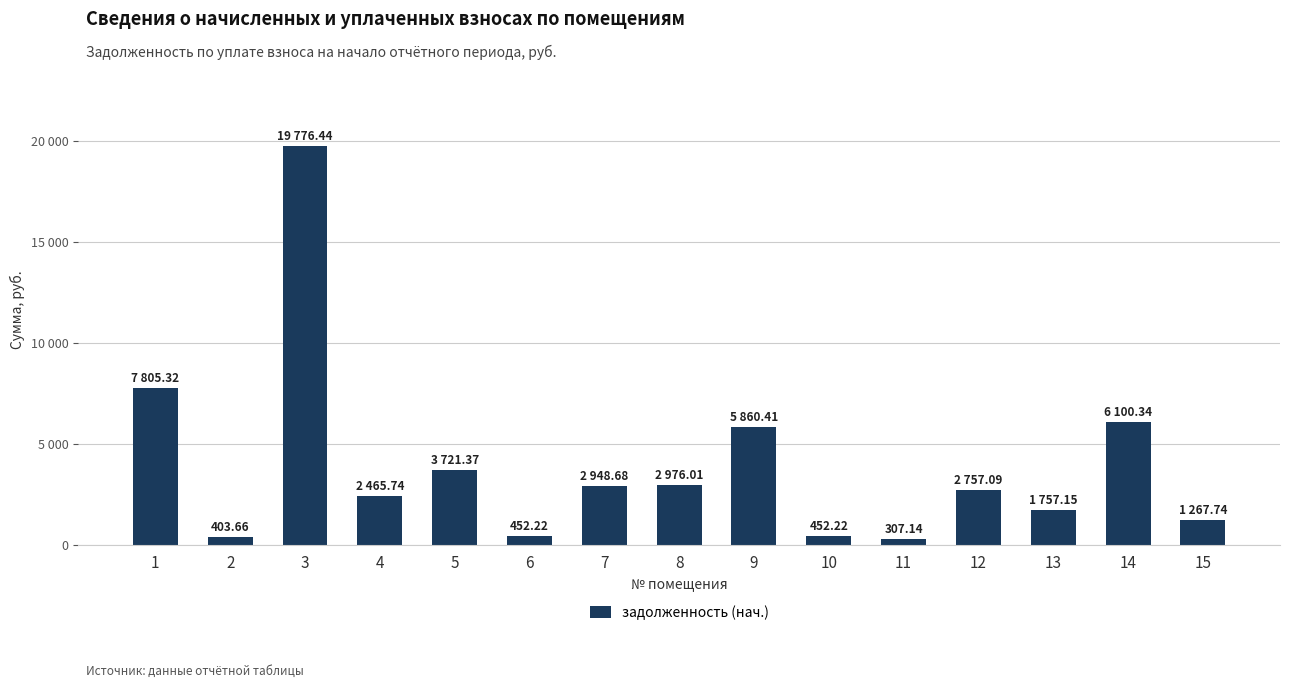

Reading left to right, list all the values displayed in this chart.

1=7805.3	2=403.7	3=19776.4	4=2465.7	5=3721.4	6=452.2	7=2948.7	8=2976.0	9=5860.4	10=452.2	11=307.1	12=2757.1	13=1757.2	14=6100.3	15=1267.7